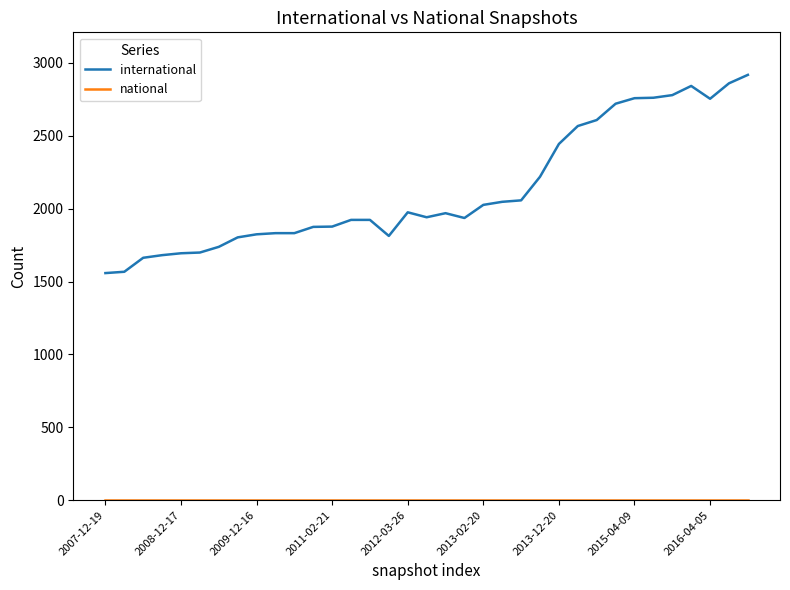

True or false: national and international intersect in this chart.

False